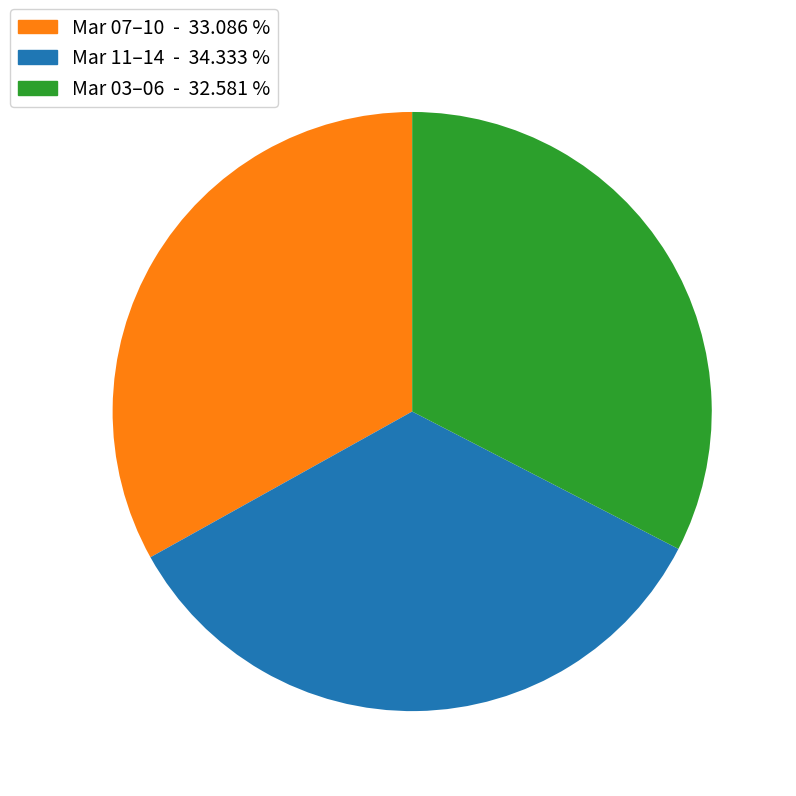

Which slice is the smallest?

Mar 03–06 - 32.581 %